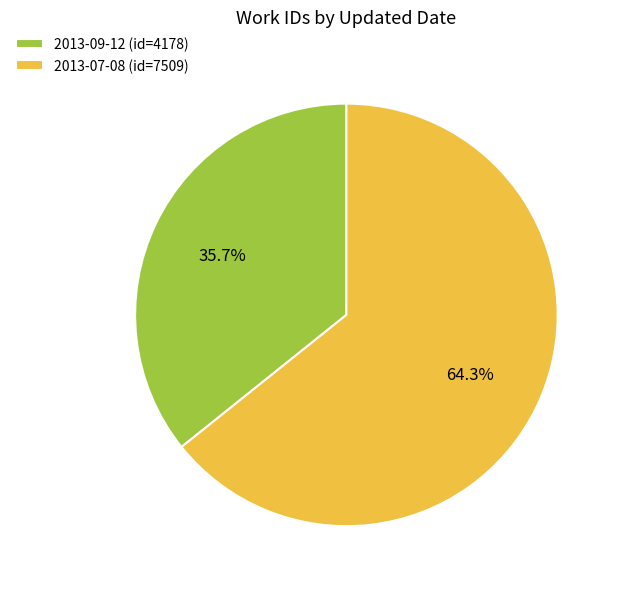

How many slices are in this pie chart?

2